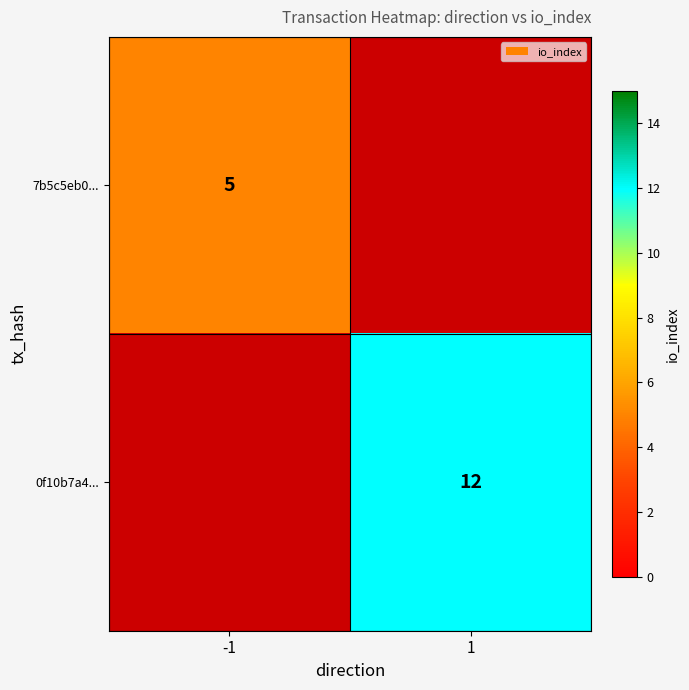

True or false: 0f10b7a4... has a value of 20 at 1.

False